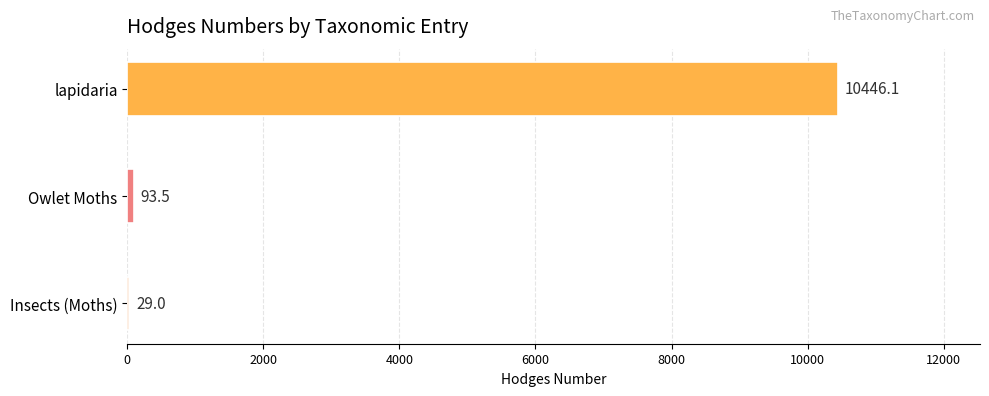

Reading top to bottom, what are all the values shown in this chart?

lapidaria=10446.1	Owlet Moths=93.5	Insects (Moths)=29.0